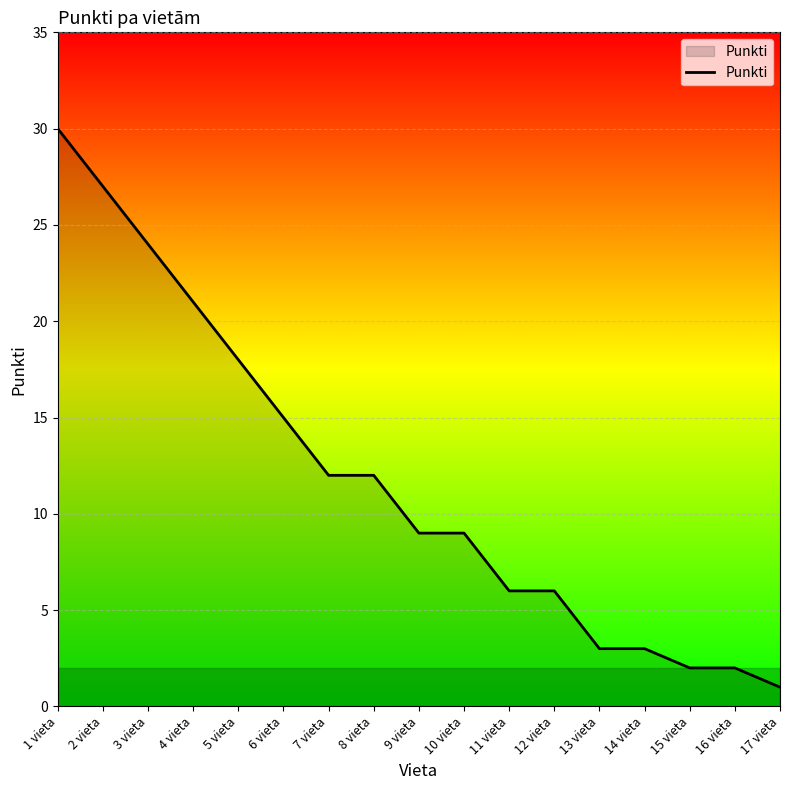

Which has a higher value, 17 vieta or 2 vieta?

2 vieta